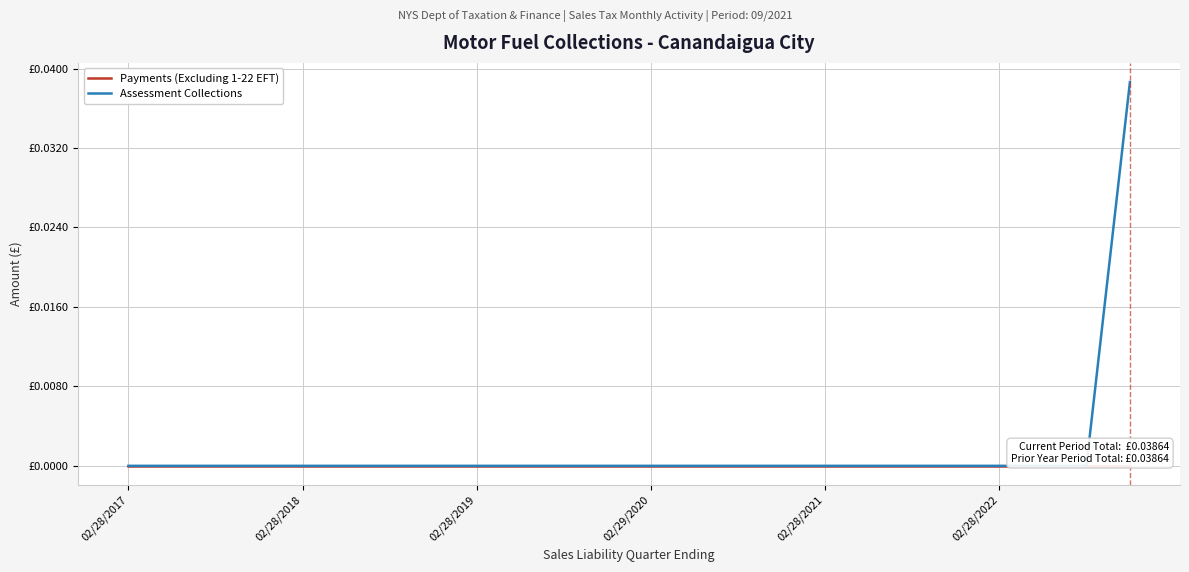

Rank the series by their average value, from lowest to highest.

Payments (Excluding 1-22 EFT), Assessment Collections